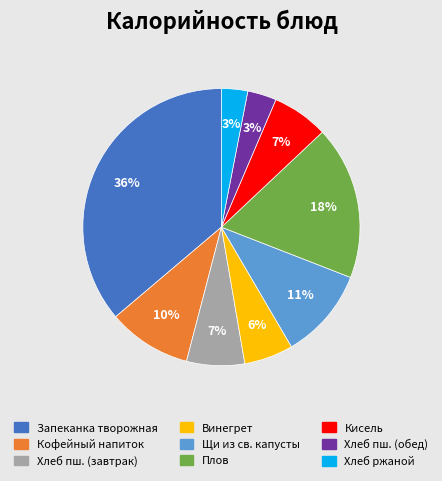

To the nearest percent, what is the difference between the largest and smallest slice percentages?

33%